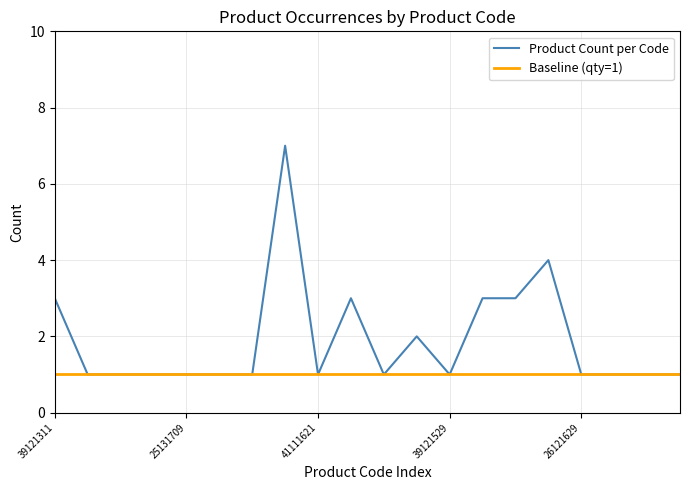

Which series has the largest total across all categories?

Product Count per Code